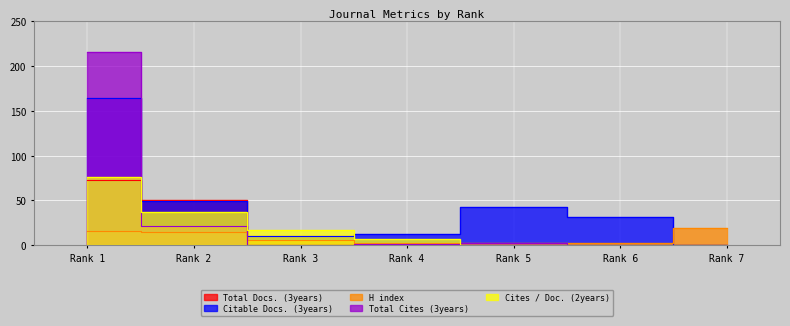

The Cites / Doc. (2years) series shows -50 at Rank 5. True or false?

False